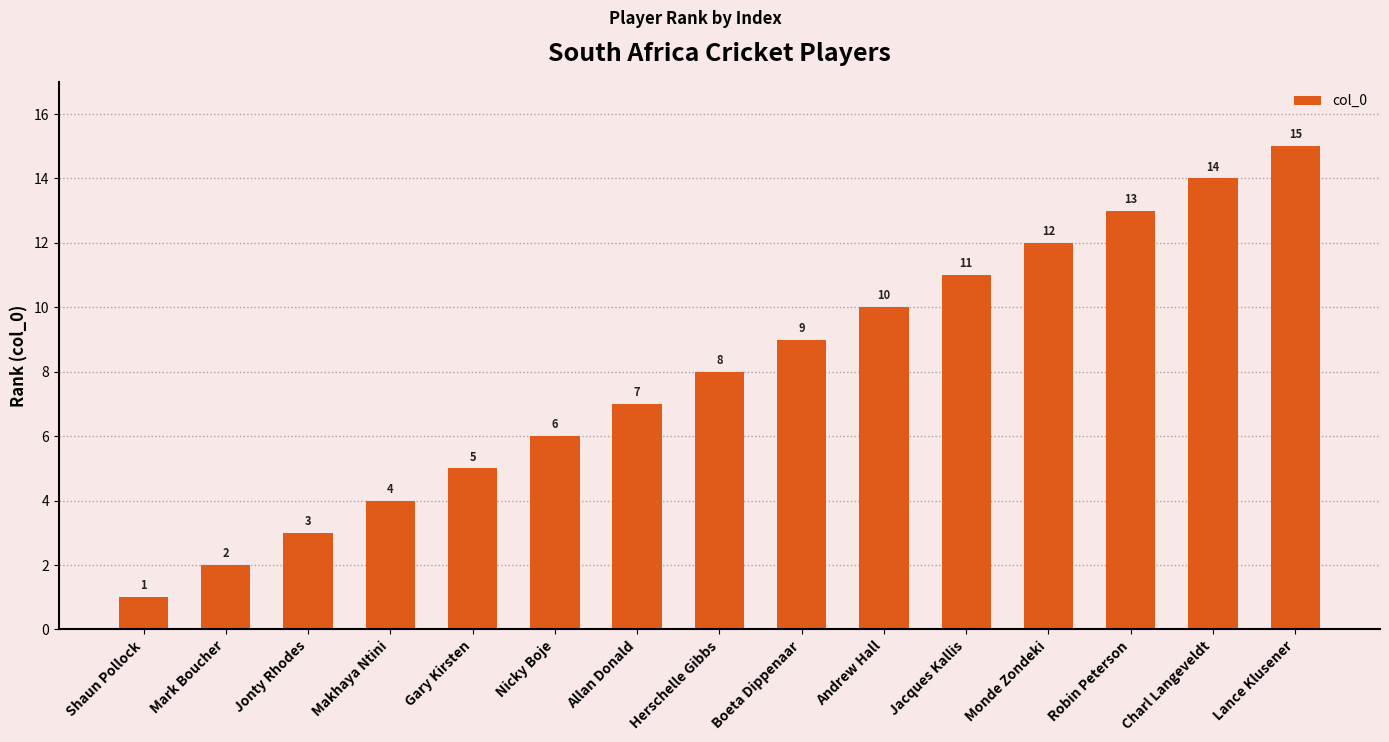

What is the change in value from Nicky Boje to Monde Zondeki?

+6